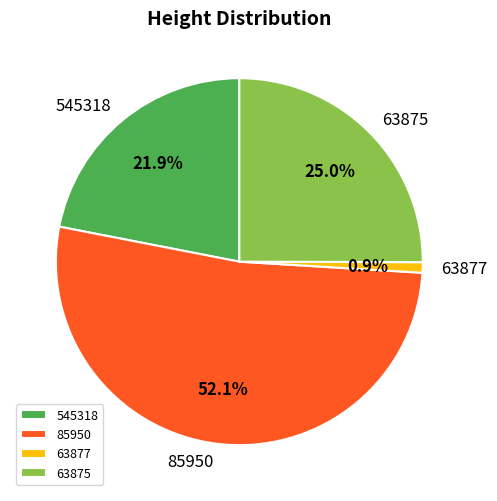

Do 545318 and 85950 together represent more than half of the pie?

Yes